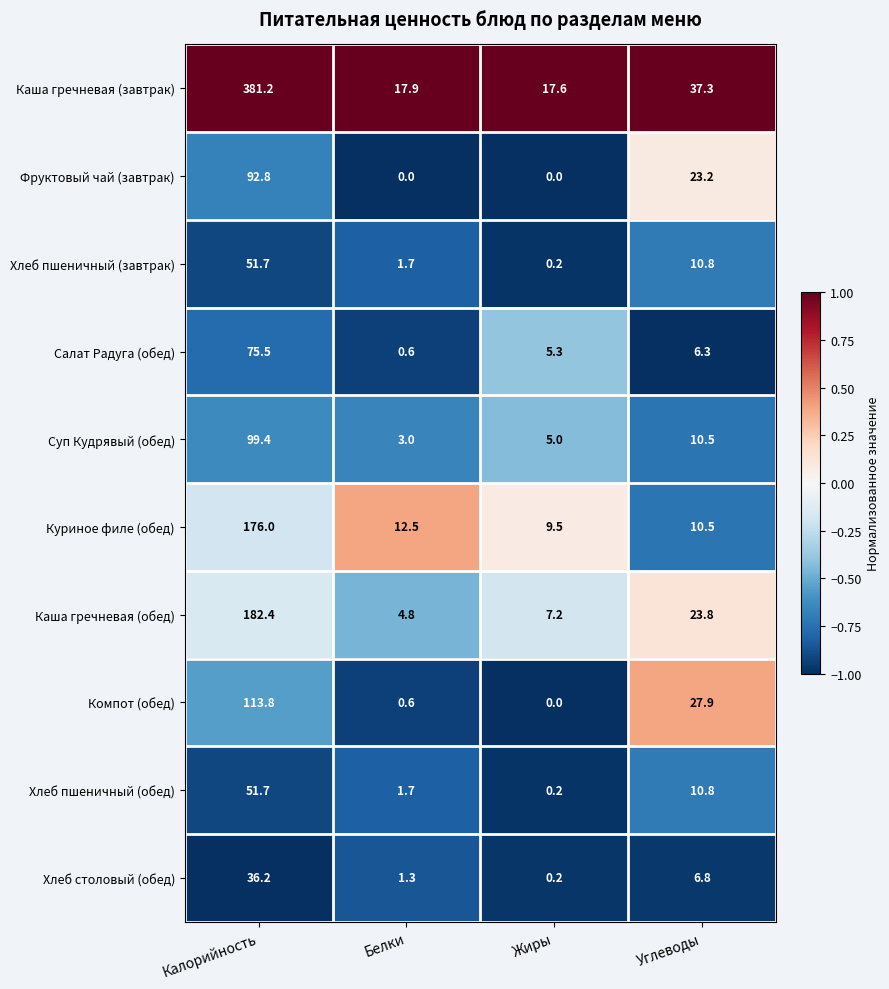

What is the sum of all Хлеб пшеничный (завтрак) values?

64.4